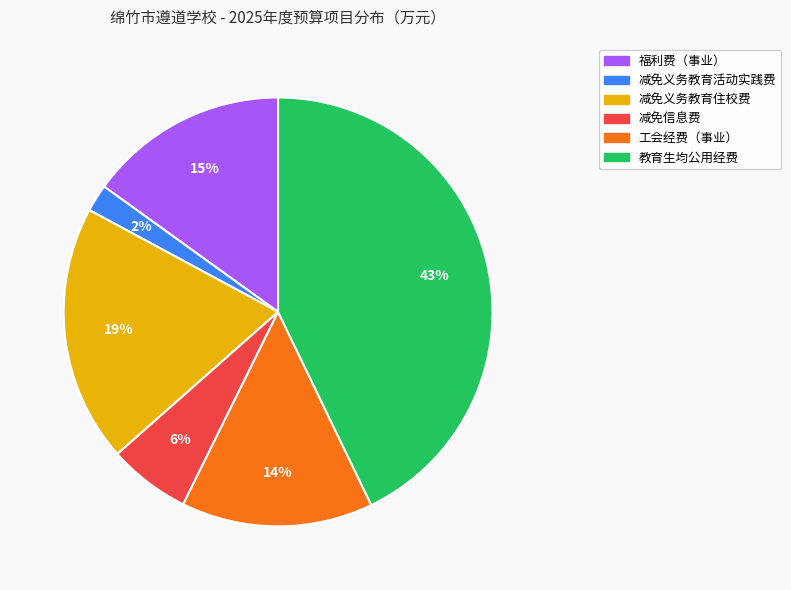

What is the smallest slice in the pie chart?

减免义务教育活动实践费